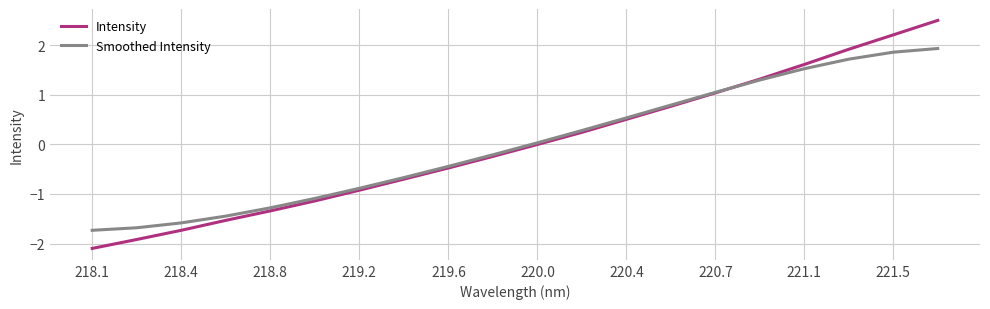

What is the maximum value shown in the chart?

2.5